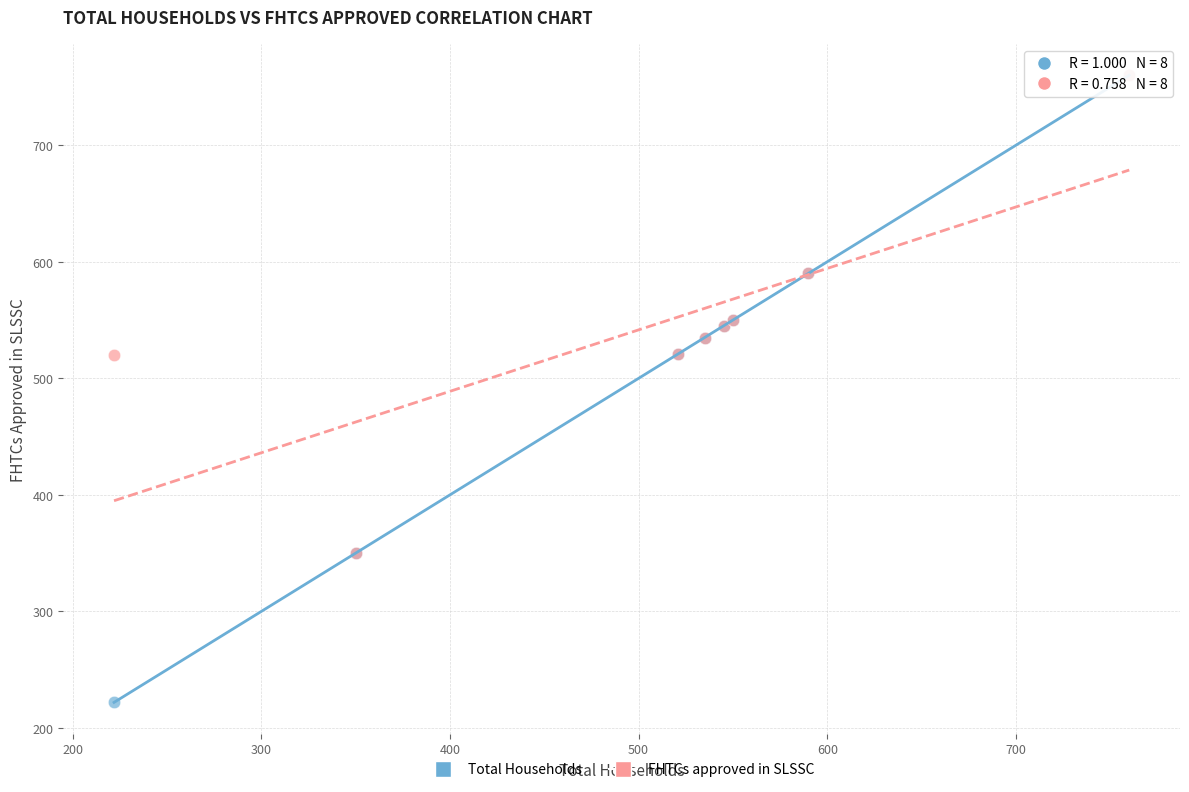

What are all the series names shown in the legend?

Total Households, FHTCs approved in SLSSC